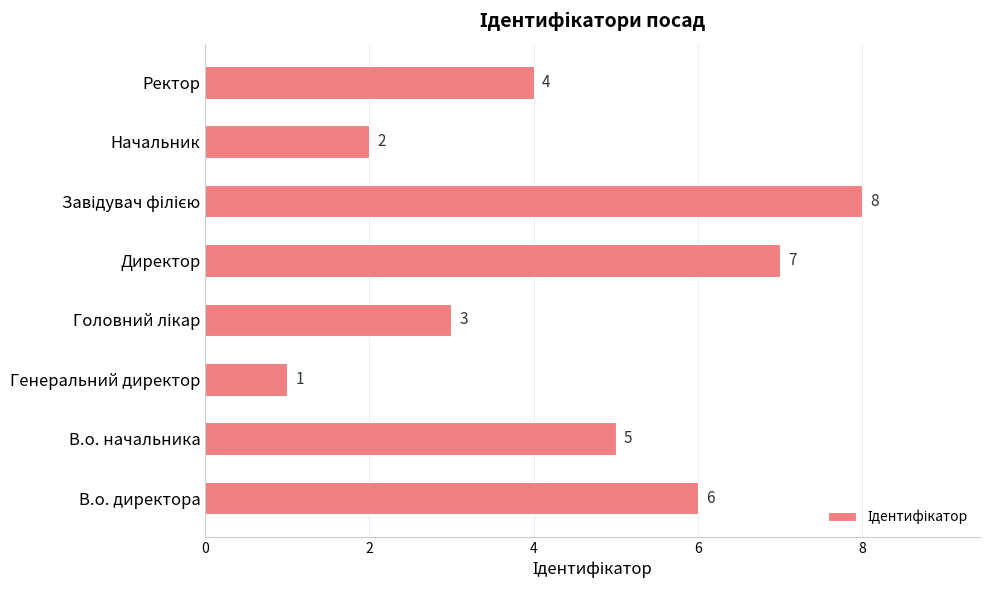

The value at В.о. начальника is 2. True or false?

False